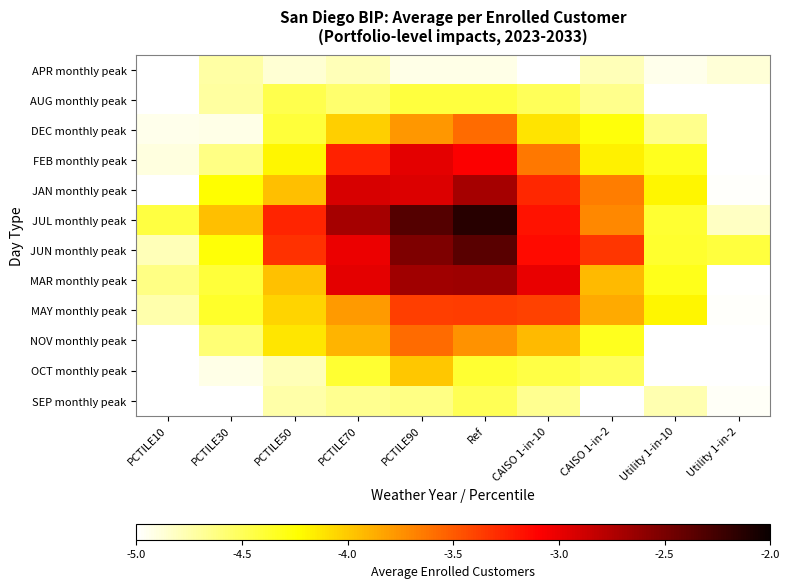

What is the maximum value shown in the chart?

-2.1